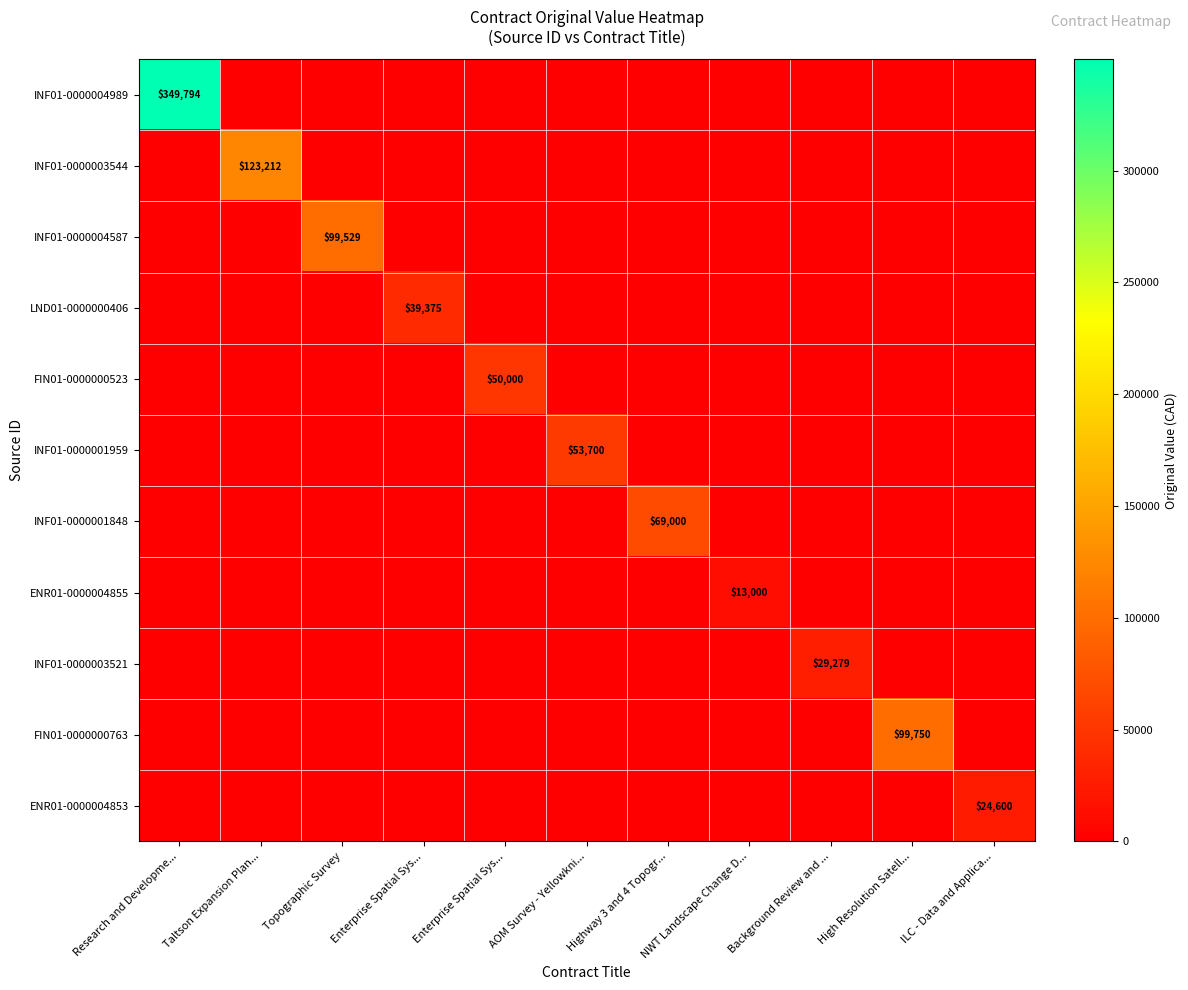

What is the sum of all INF01-0000001959 values?

53700.0